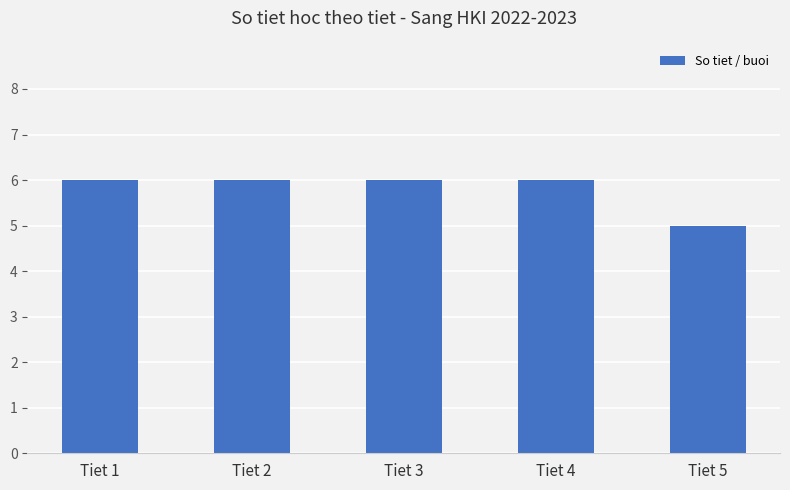

What is the value of the 5th bar from the left?

5